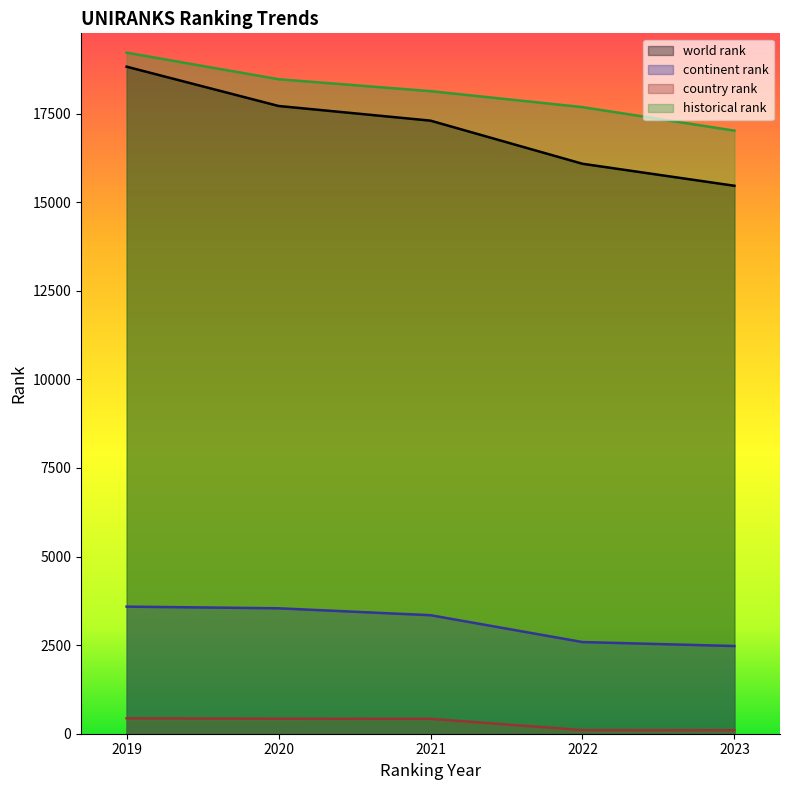

At how many categories does at least one series exceed 12147?

5